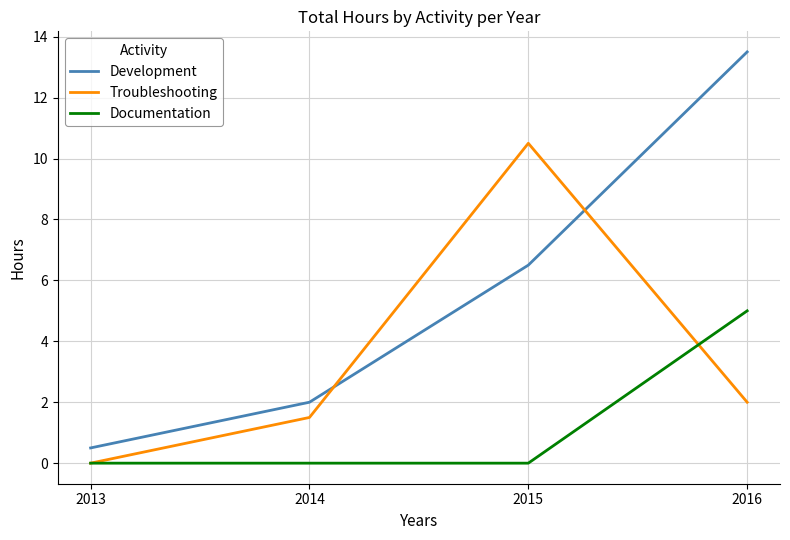

How many interior local peaks does the Troubleshooting series have?

1